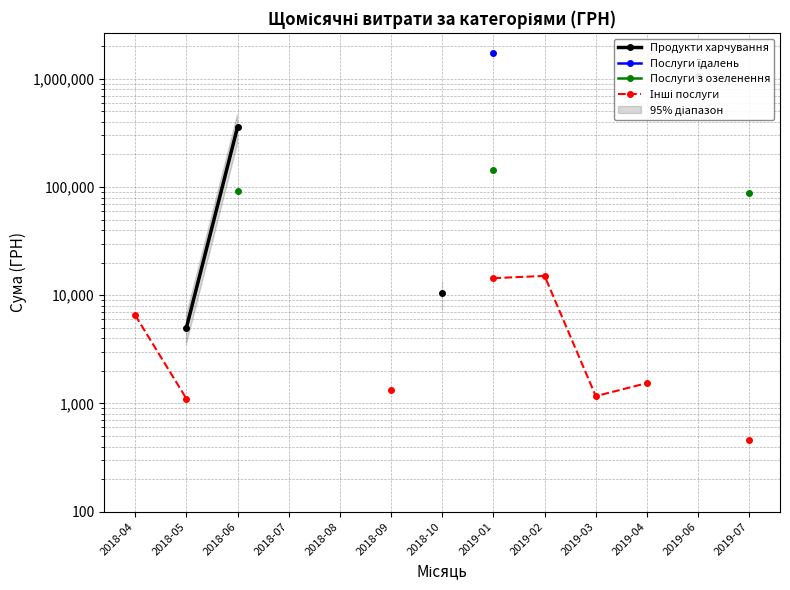

True or false: Інші послуги and Продукти харчування cross at least once.

False